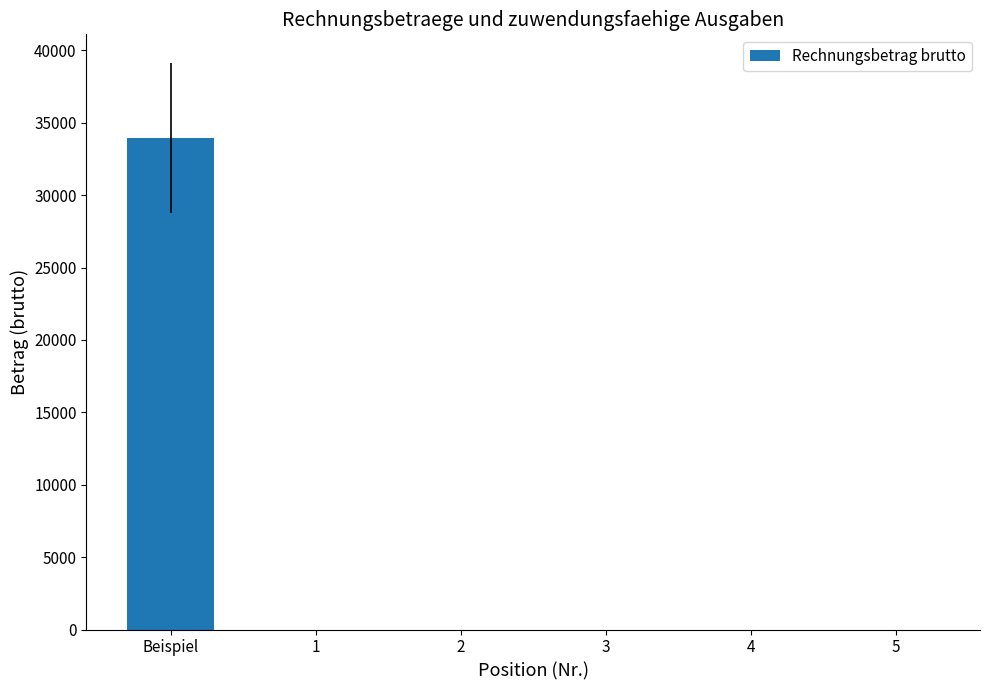

Reading left to right, list all the values displayed in this chart.

Beispiel=33974.0	1=0.0	2=0.0	3=0.0	4=0.0	5=0.0